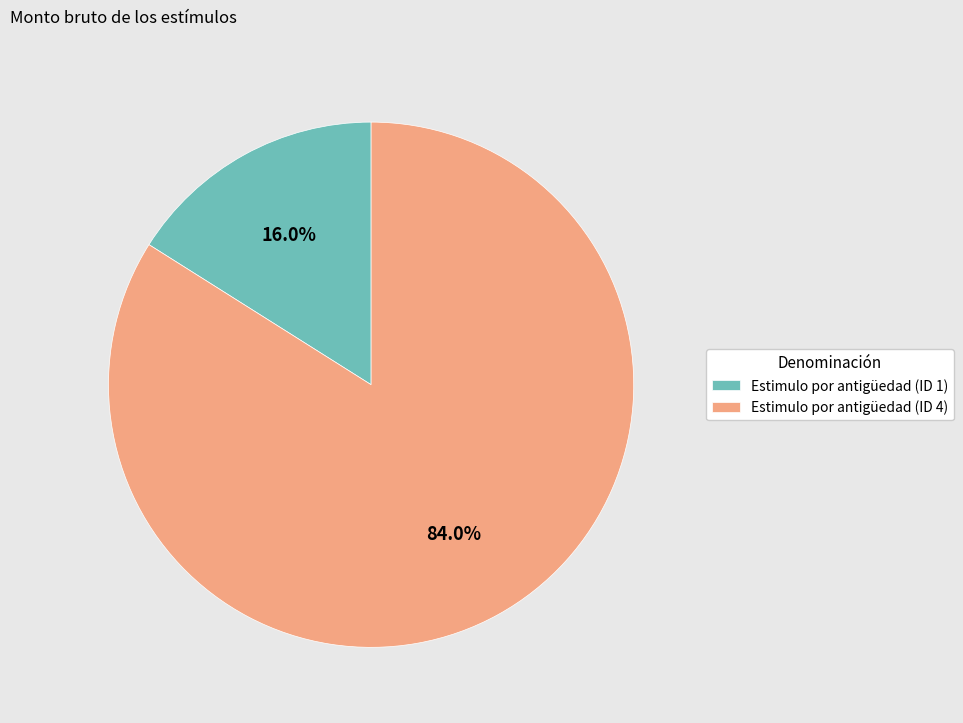

Approximately how many times larger is the value at Estimulo por antigüedad (ID 4) compared to Estimulo por antigüedad (ID 1)?

5.2